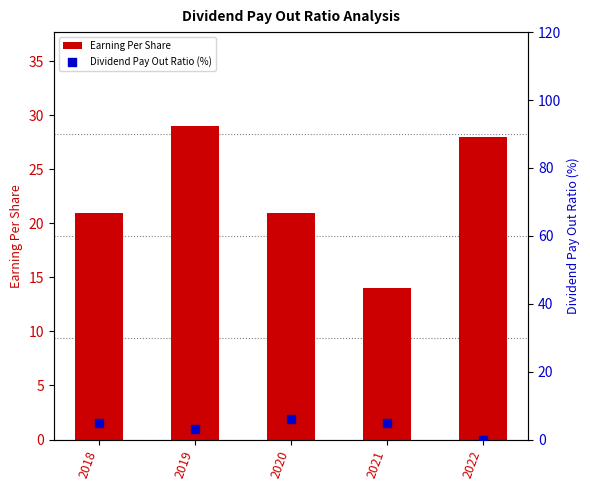

At which category is the sum across all series the highest?

2019